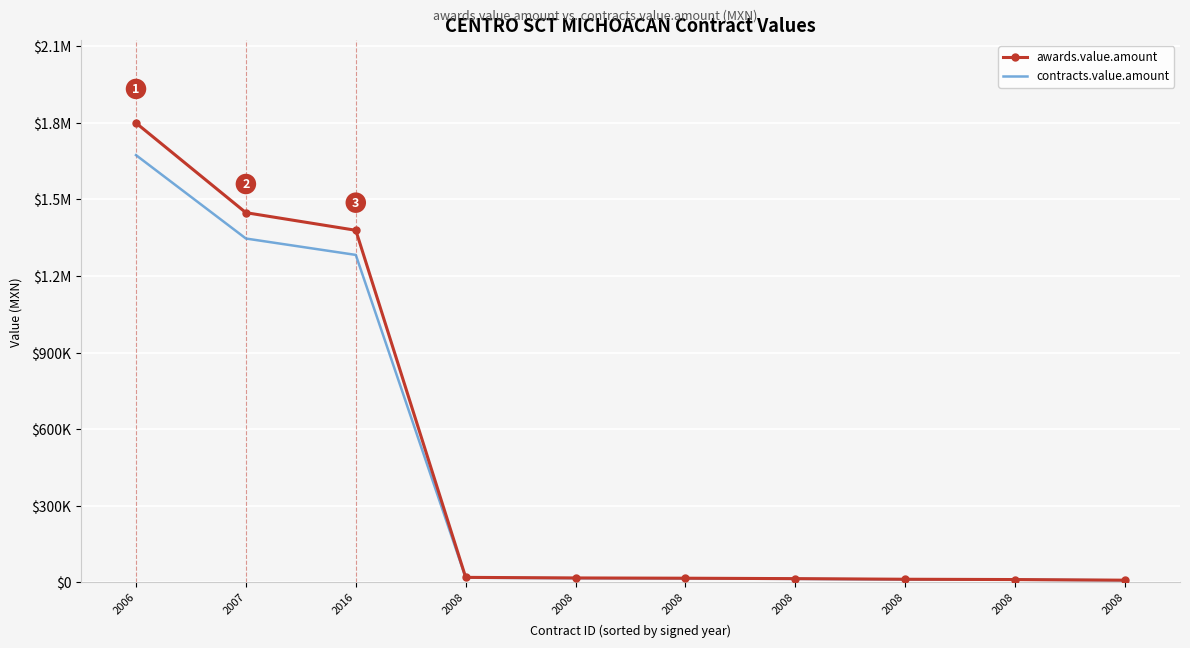

What is the label of the 2nd point from the left?

2007